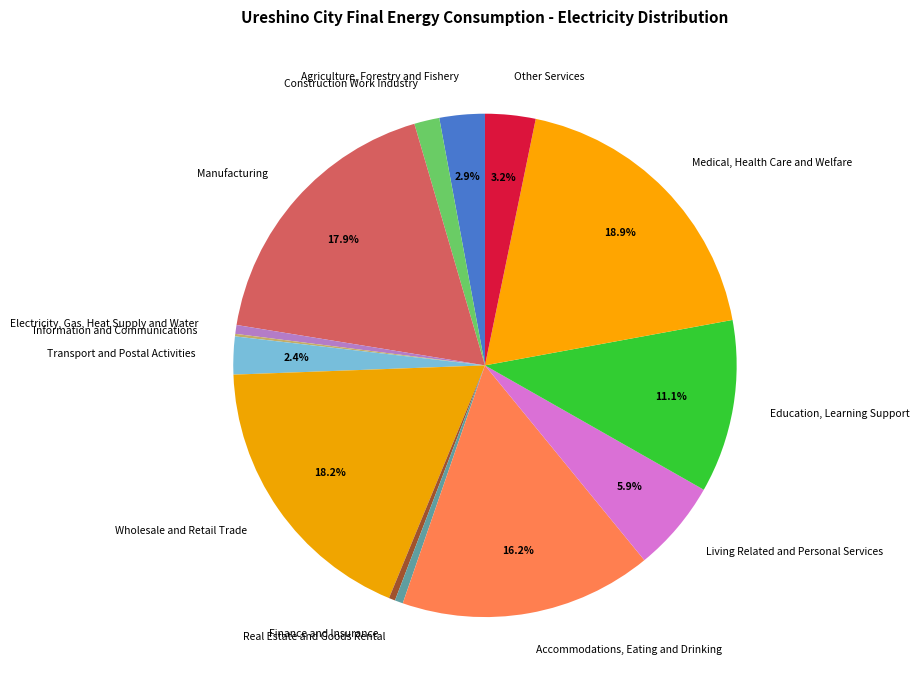

Is there any slice that represents more than half of the pie?

No